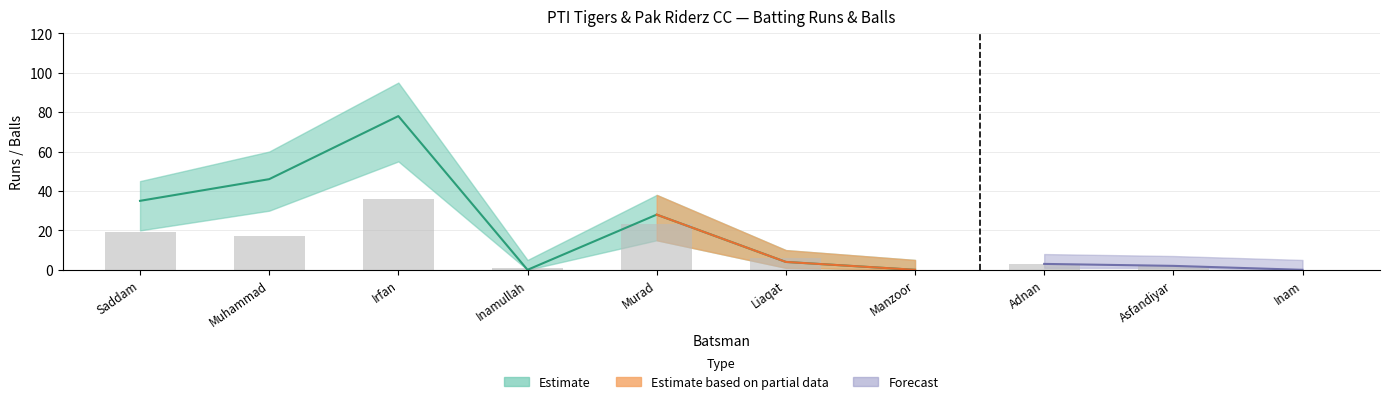

The value of Balls Upper at Muhammad Nizam is 8. True or false?

False